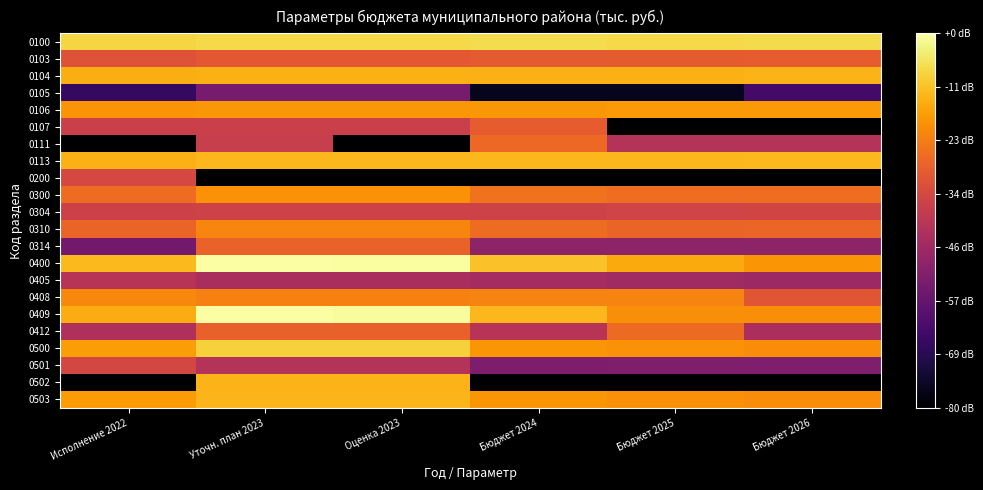

Reading left to right, what are all the values shown in this chart?

0100: Исполнение 2022=11.5	Уточн. план 2023=11.6	Оценка 2023=11.6	Бюджет 2024=11.7	Бюджет 2025=11.7	Бюджет 2026=11.7
0103: Исполнение 2022=7.8	Уточн. план 2023=8.0	Оценка 2023=8.0	Бюджет 2024=8.1	Бюджет 2025=8.1	Бюджет 2026=8.2
0104: Исполнение 2022=10.5	Уточн. план 2023=10.6	Оценка 2023=10.6	Бюджет 2024=10.6	Бюджет 2025=10.6	Бюджет 2026=10.7
0105: Исполнение 2022=2.3	Уточн. план 2023=4.3	Оценка 2023=4.3	Бюджет 2024=0.7	Бюджет 2025=0.7	Бюджет 2026=2.6
0106: Исполнение 2022=9.9	Уточн. план 2023=9.9	Оценка 2023=9.9	Бюджет 2024=10.0	Бюджет 2025=10.0	Бюджет 2026=10.0
0107: Исполнение 2022=7.0	Уточн. план 2023=7.0	Оценка 2023=7.0	Бюджет 2024=8.2	Бюджет 2025=0.0	Бюджет 2026=0.0
0111: Исполнение 2022=0.0	Уточн. план 2023=6.9	Оценка 2023=0.0	Бюджет 2024=8.6	Бюджет 2025=6.2	Бюджет 2026=6.2
0113: Исполнение 2022=10.7	Уточн. план 2023=10.8	Оценка 2023=10.8	Бюджет 2024=10.8	Бюджет 2025=10.8	Бюджет 2026=10.9
0200: Исполнение 2022=7.4	Уточн. план 2023=0.0	Оценка 2023=0.0	Бюджет 2024=0.0	Бюджет 2025=0.0	Бюджет 2026=0.0
0300: Исполнение 2022=8.7	Уточн. план 2023=9.8	Оценка 2023=9.8	Бюджет 2024=8.9	Бюджет 2025=8.7	Бюджет 2026=8.8
0304: Исполнение 2022=7.1	Уточн. план 2023=7.1	Оценка 2023=7.1	Бюджет 2024=7.1	Бюджет 2025=7.2	Бюджет 2026=7.2
0310: Исполнение 2022=8.4	Уточн. план 2023=9.4	Оценка 2023=9.4	Бюджет 2024=8.7	Бюджет 2025=8.4	Бюджет 2026=8.5
0314: Исполнение 2022=4.1	Уточн. план 2023=8.4	Оценка 2023=8.4	Бюджет 2024=5.0	Бюджет 2025=5.0	Бюджет 2026=5.0
0400: Исполнение 2022=10.8	Уточн. план 2023=12.9	Оценка 2023=12.8	Бюджет 2024=11.1	Бюджет 2025=10.5	Бюджет 2026=9.9
0405: Исполнение 2022=6.3	Уточн. план 2023=5.9	Оценка 2023=5.9	Бюджет 2024=5.7	Бюджет 2025=5.6	Бюджет 2026=5.4
0408: Исполнение 2022=9.5	Уточн. план 2023=9.3	Оценка 2023=9.3	Бюджет 2024=9.4	Бюджет 2025=9.4	Бюджет 2026=7.9
0409: Исполнение 2022=10.5	Уточн. план 2023=12.9	Оценка 2023=12.8	Бюджет 2024=10.8	Бюджет 2025=9.7	Бюджет 2026=9.7
0412: Исполнение 2022=6.0	Уточн. план 2023=8.3	Оценка 2023=8.3	Бюджет 2024=6.3	Бюджет 2025=8.6	Бюджет 2026=5.9
0500: Исполнение 2022=10.1	Уточн. план 2023=11.4	Оценка 2023=11.4	Бюджет 2024=9.9	Бюджет 2025=9.8	Бюджет 2026=9.7
0501: Исполнение 2022=7.3	Уточн. план 2023=6.2	Оценка 2023=6.2	Бюджет 2024=4.5	Бюджет 2025=4.5	Бюджет 2026=4.5
0502: Исполнение 2022=0.0	Уточн. план 2023=10.7	Оценка 2023=10.7	Бюджет 2024=0.0	Бюджет 2025=0.0	Бюджет 2026=0.0
0503: Исполнение 2022=10.0	Уточн. план 2023=10.8	Оценка 2023=10.8	Бюджет 2024=9.9	Бюджет 2025=9.8	Бюджет 2026=9.7